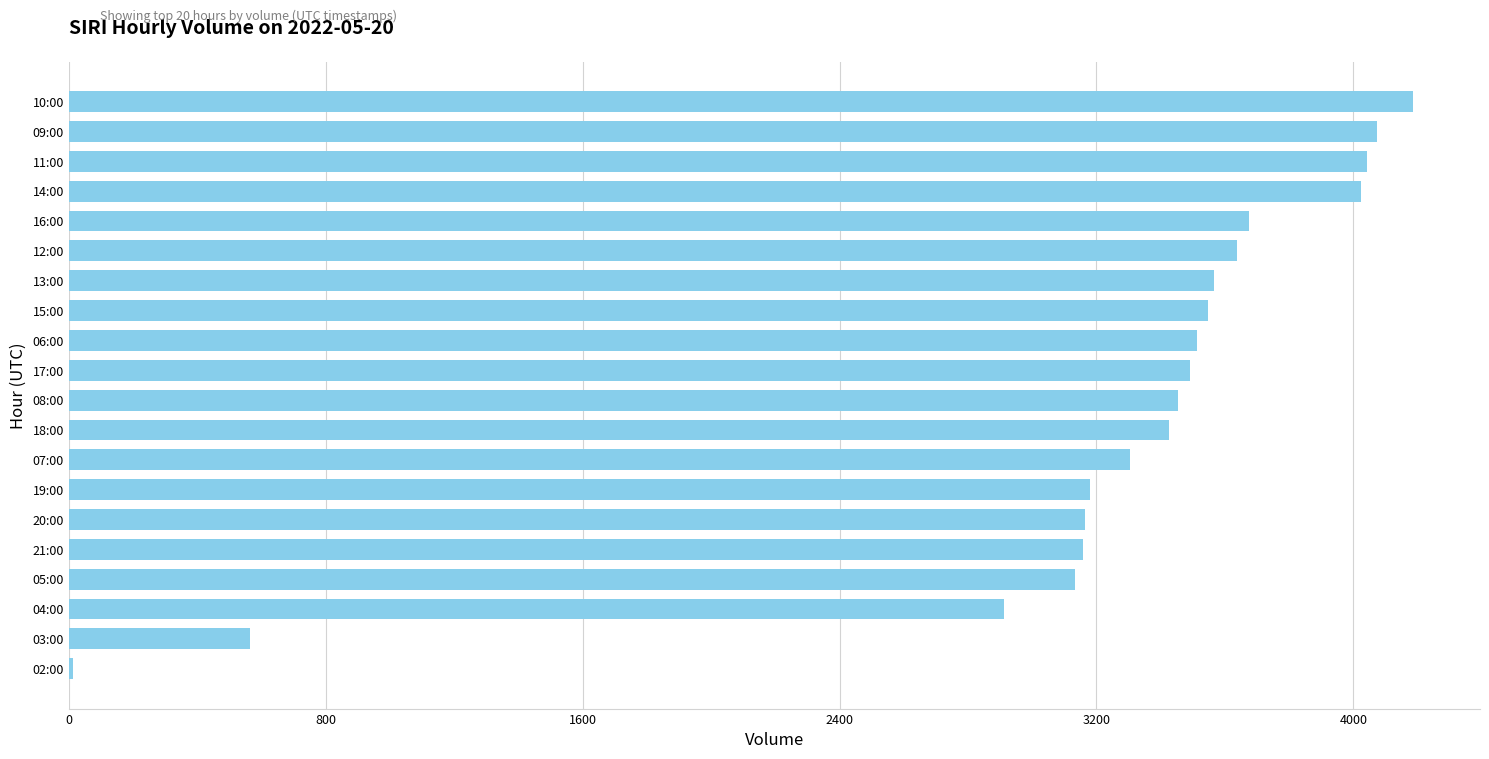

What is the sum of all values?

64056